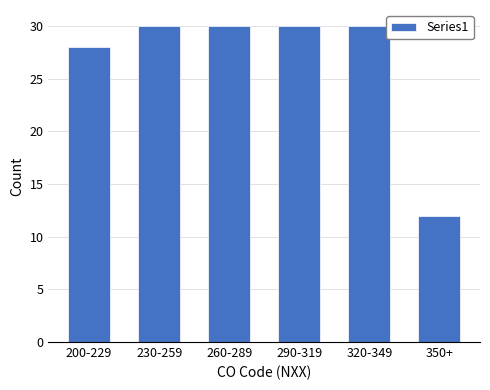

Reading left to right, transcribe all the data shown in this chart.

28	30	30	30	30	12